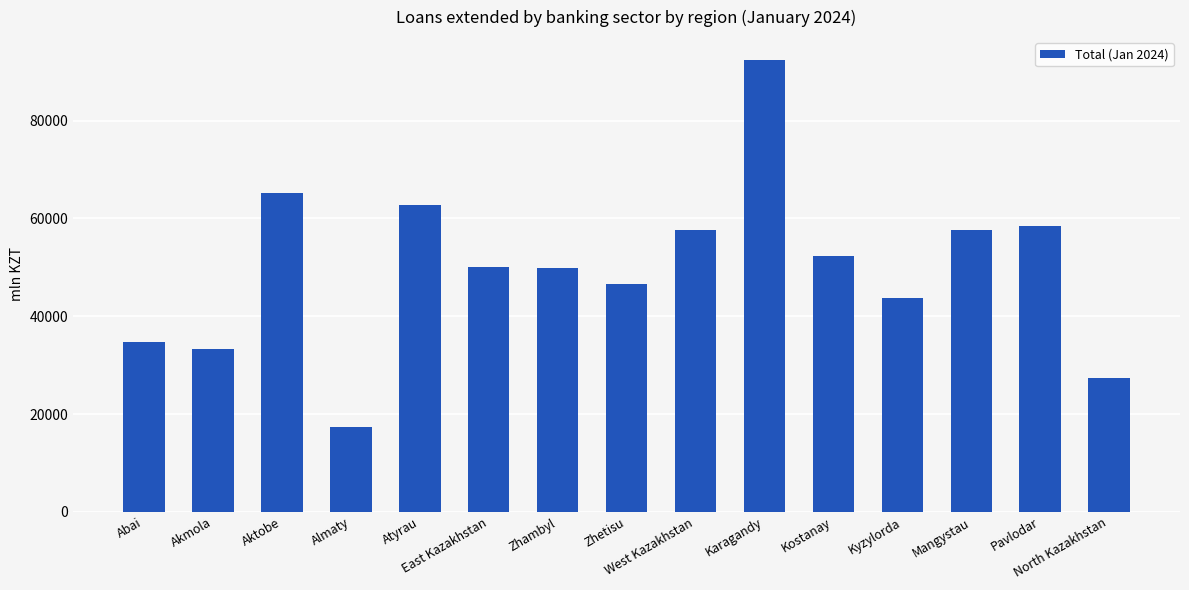

Which label corresponds to the smallest value in the chart?

Almaty